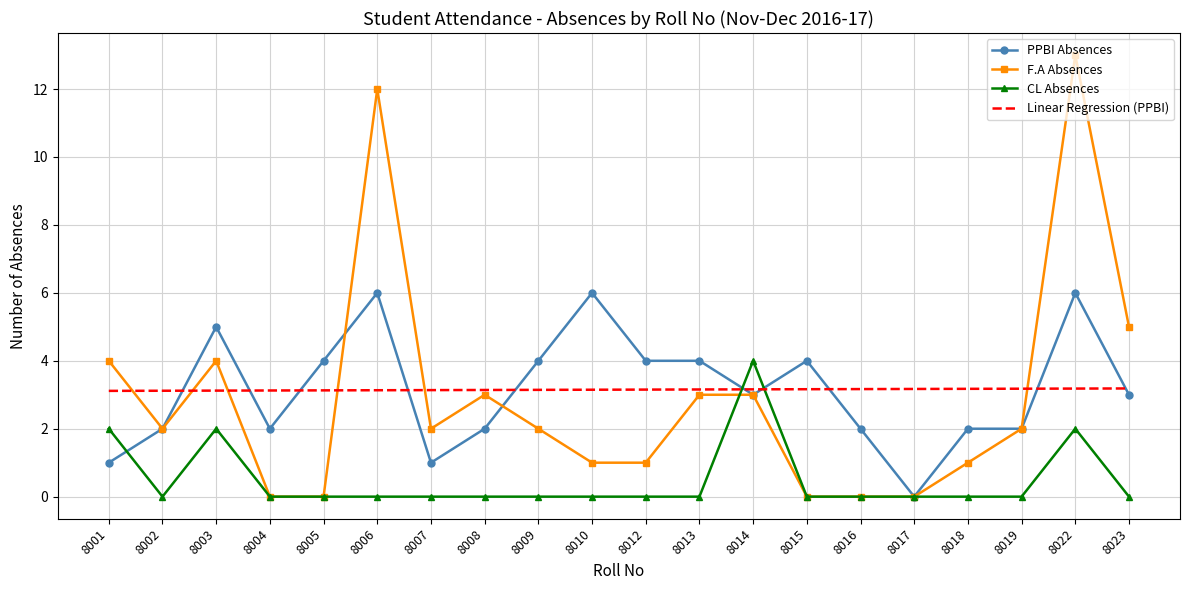

At which category does PPBI Absences reach its first local valley?

8004